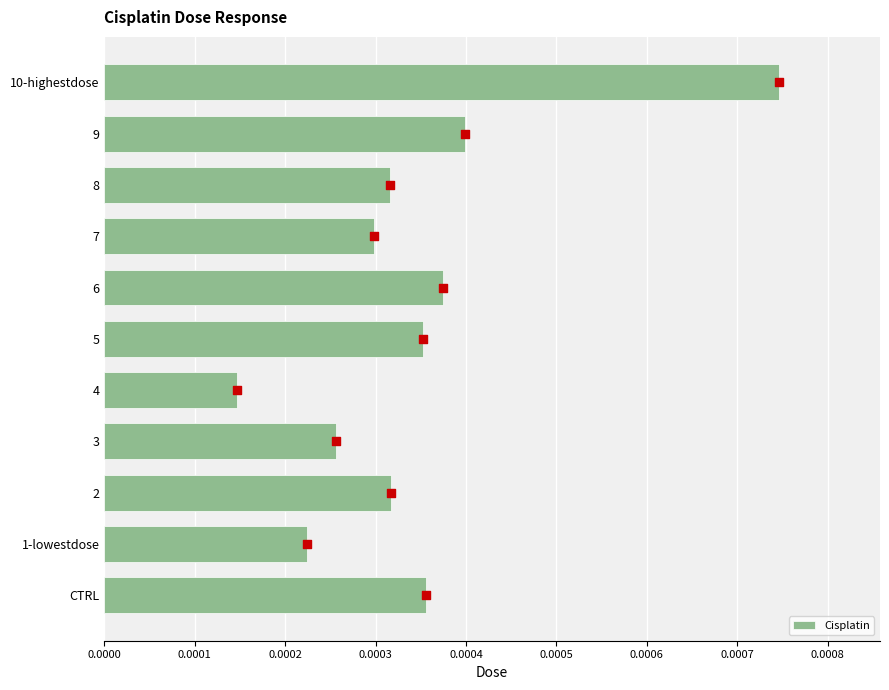

At which label is Cisplatin closest to 0?

4